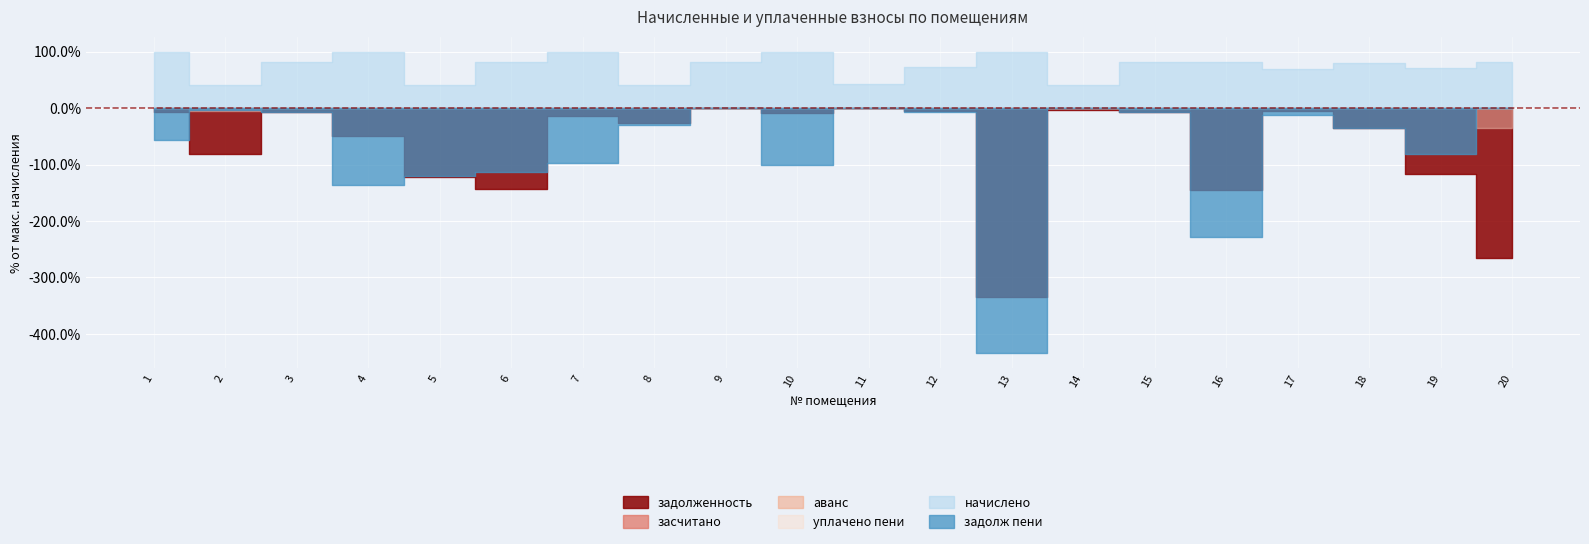

True or false: уплачено пени and начислено intersect in this chart.

False